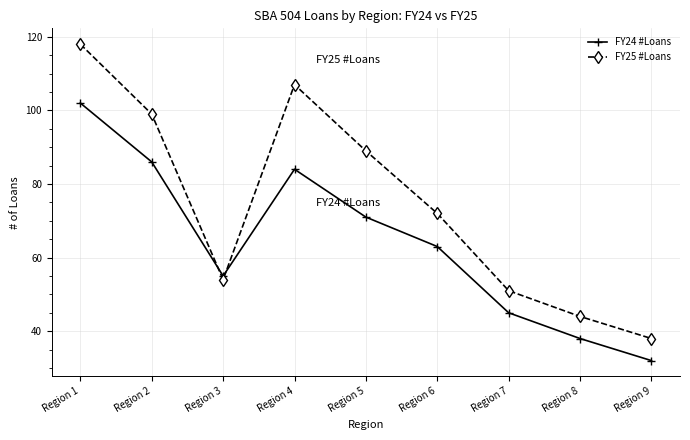

True or false: FY24 #Loans has a value of 32 at Region 9.

True